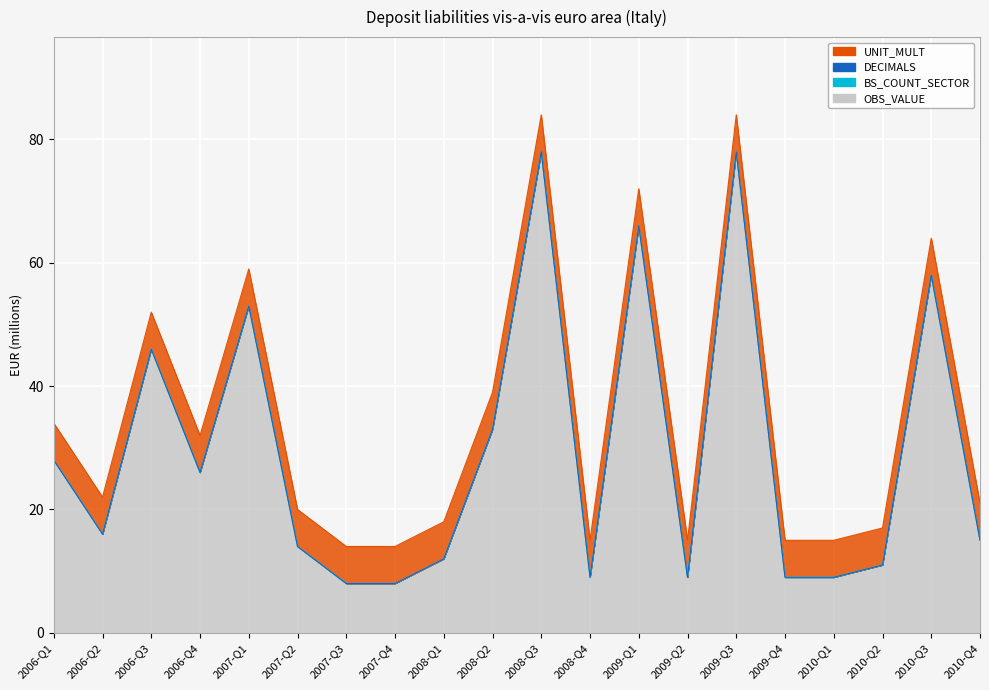

Which series has the largest range (max minus min)?

OBS_VALUE